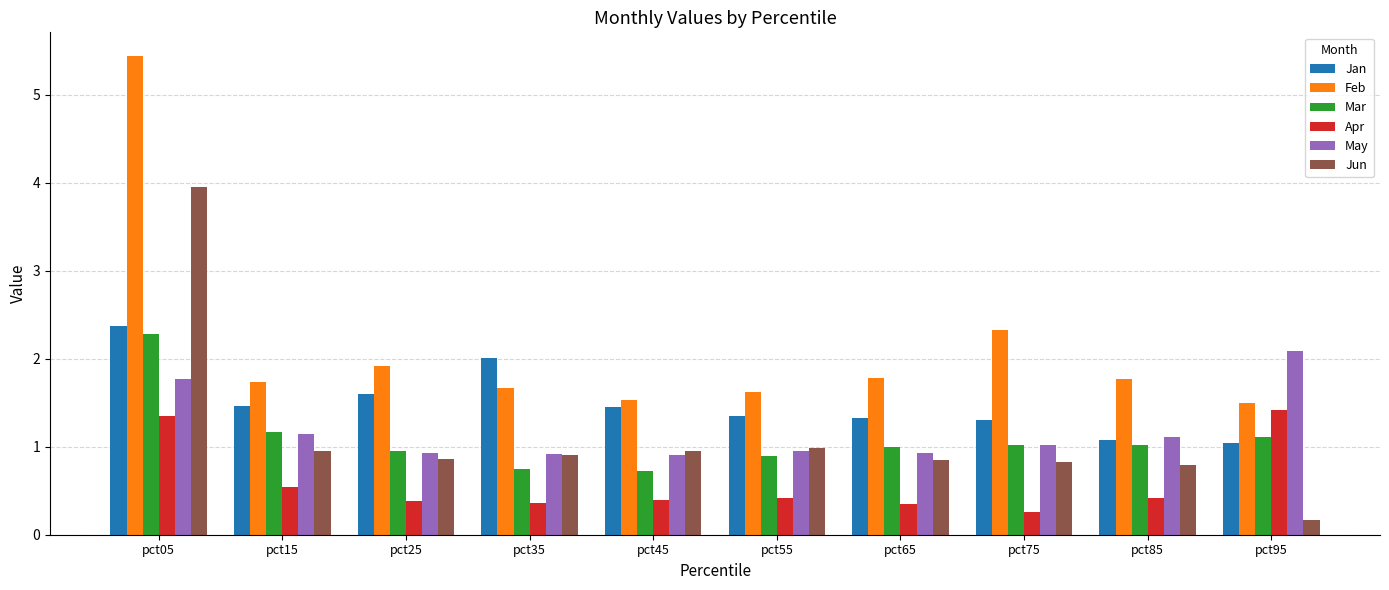

What value does the Apr series have at pct25?

0.4